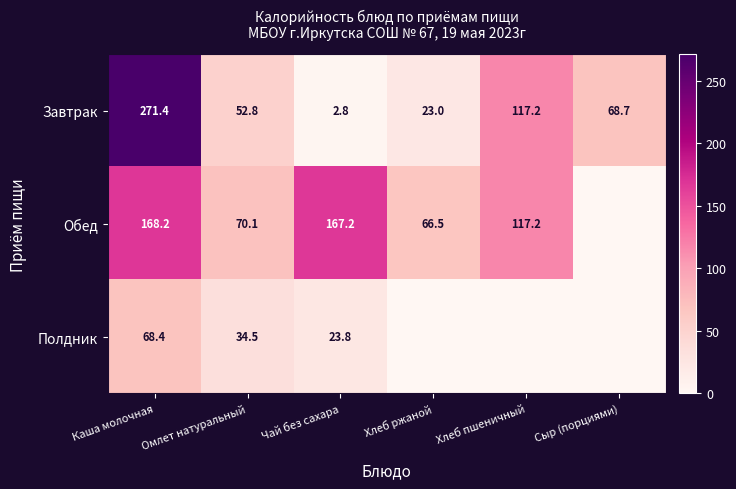

True or false: Завтрак has a value of 1.6 at Чай без сахара.

False